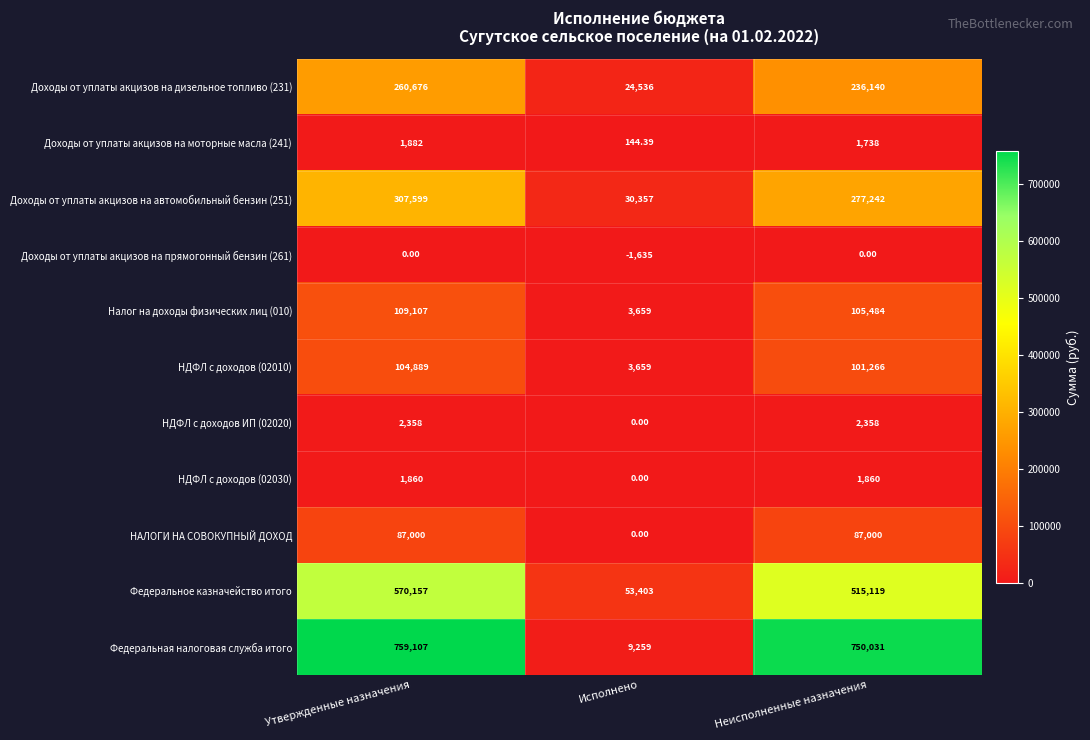

Which category has the lowest value in the Доходы от уплаты акцизов на автомобильный бензин (251) series?

Исполнено